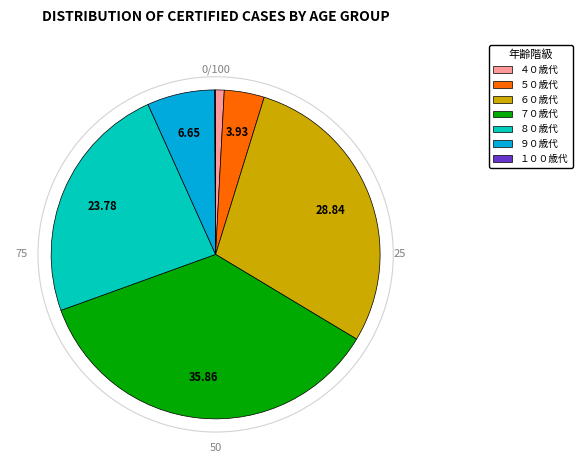

Between ８０歳代 and ９０歳代, which is larger?

８０歳代